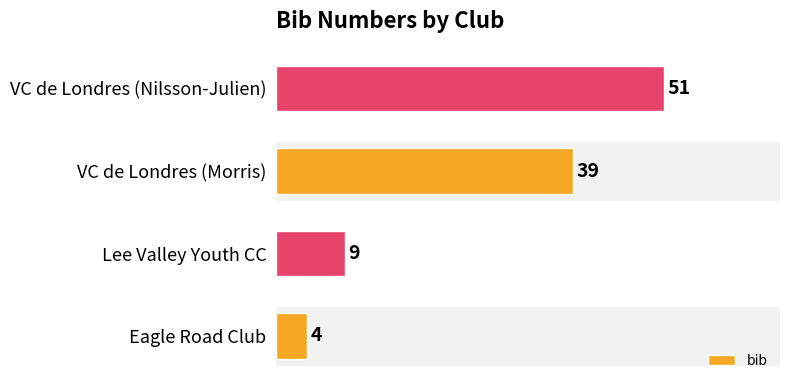

What value does the data have at VC de Londres (Nilsson-Julien), to the nearest 5?

50